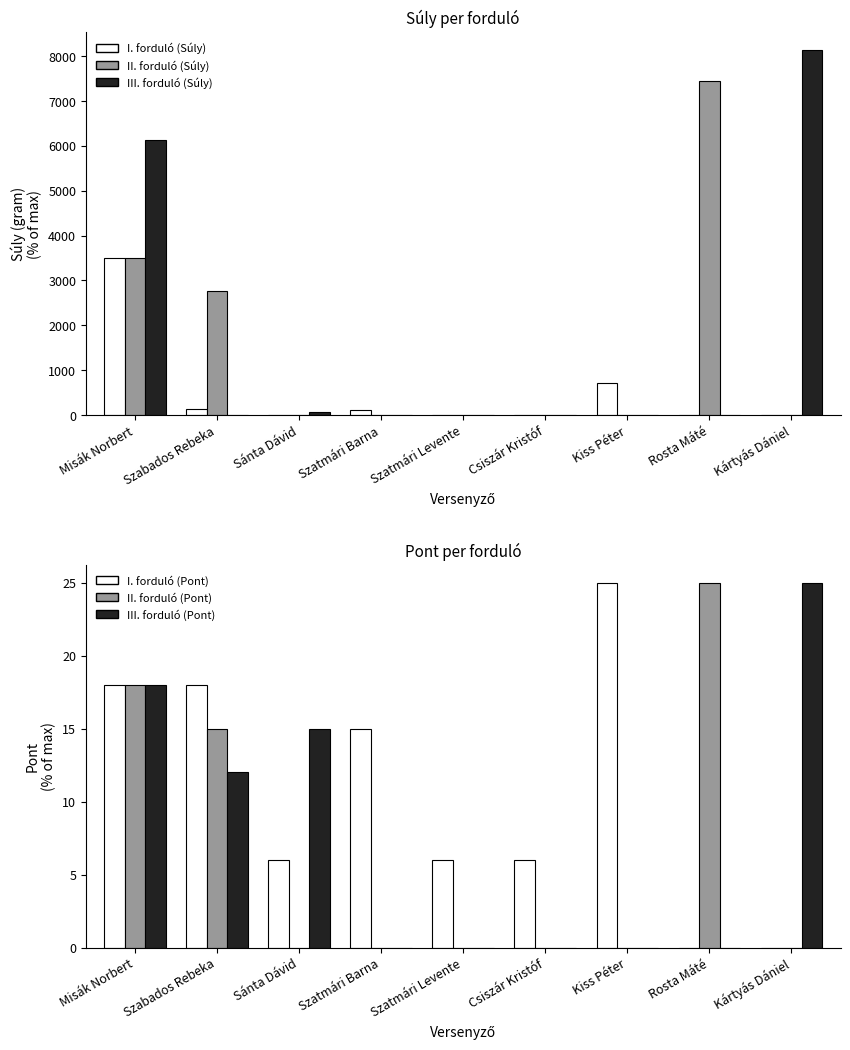

What is the difference between the second highest and minimum values in the II. forduló (Súly) series?

3500